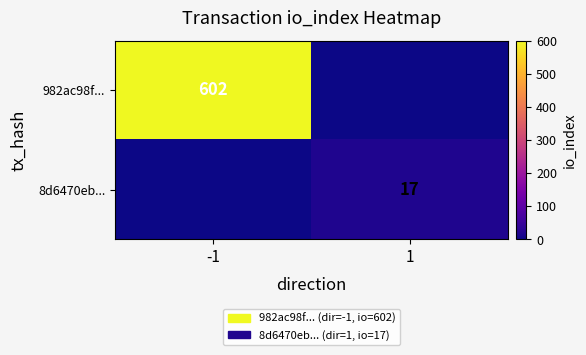

What is the total value across all series at 1?

17